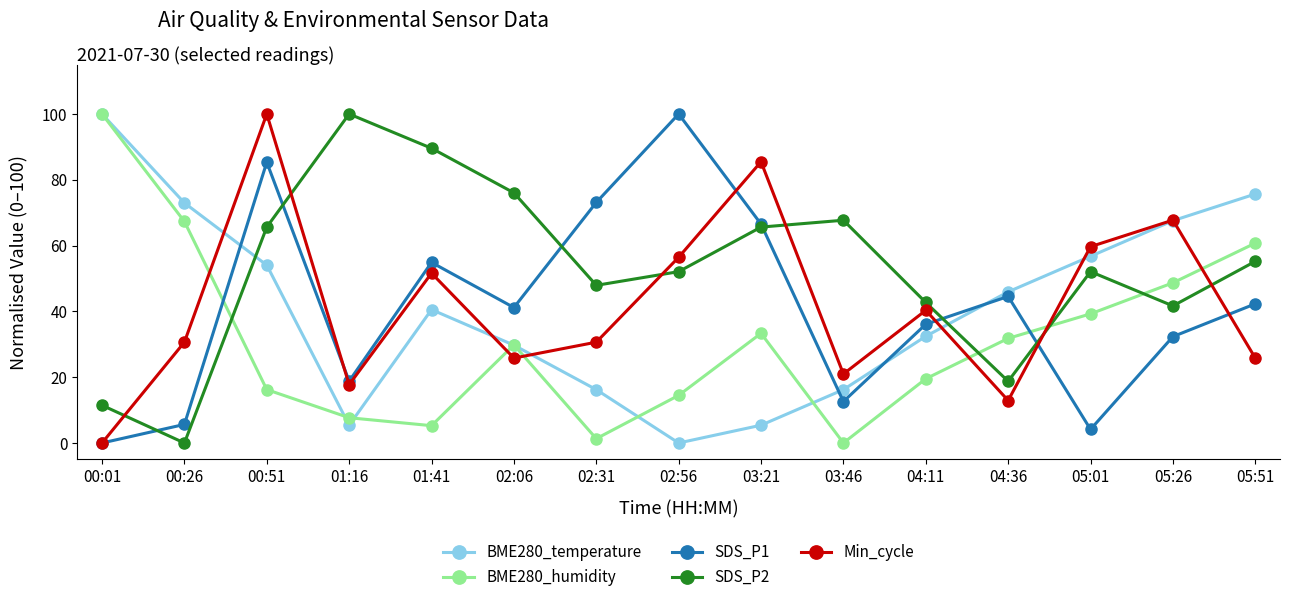

What is the value of the BME280_humidity point at the 13th from the left?

39.3